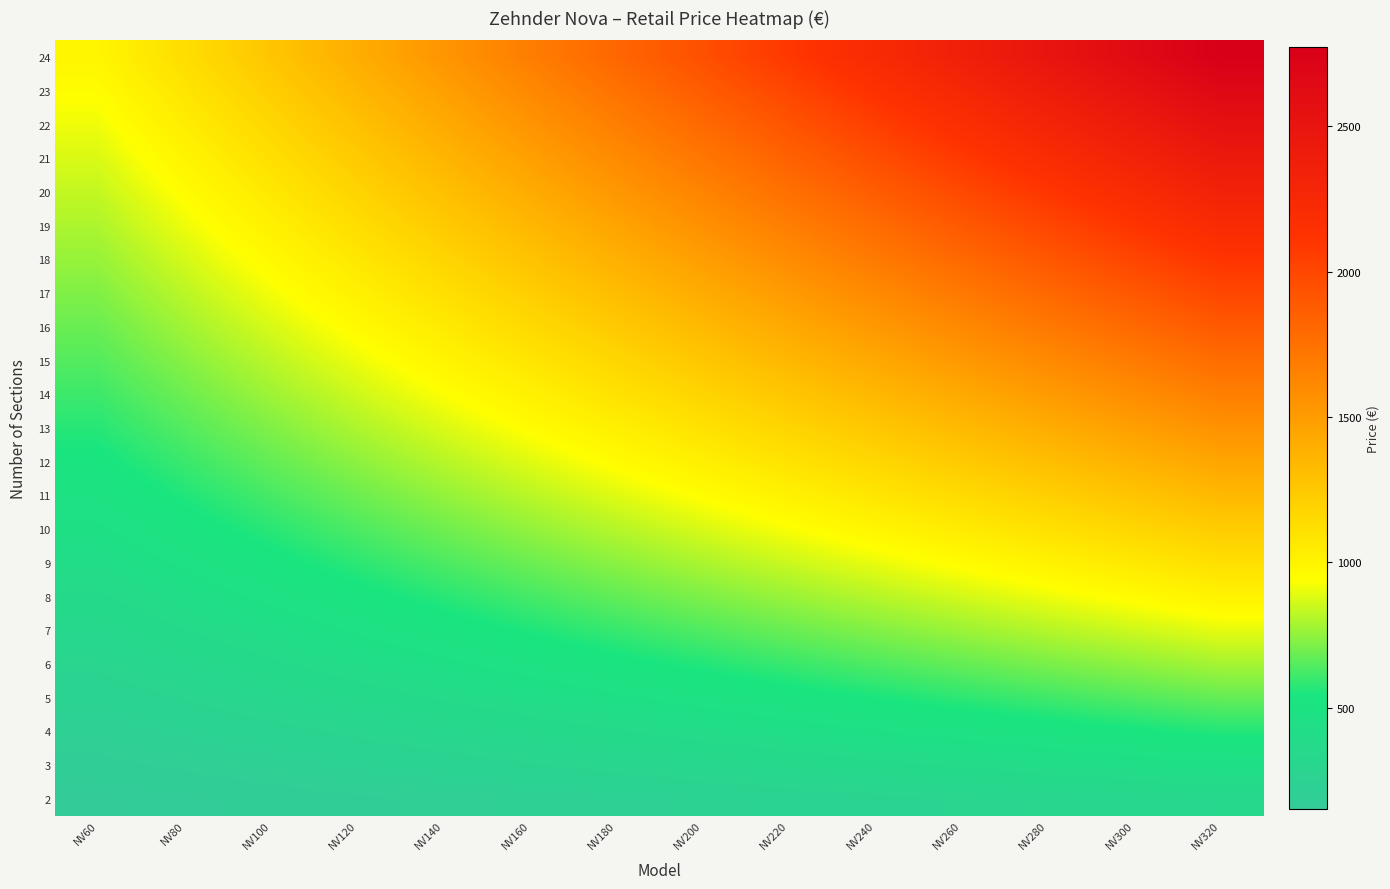

What is the greatest value displayed?

2775.2